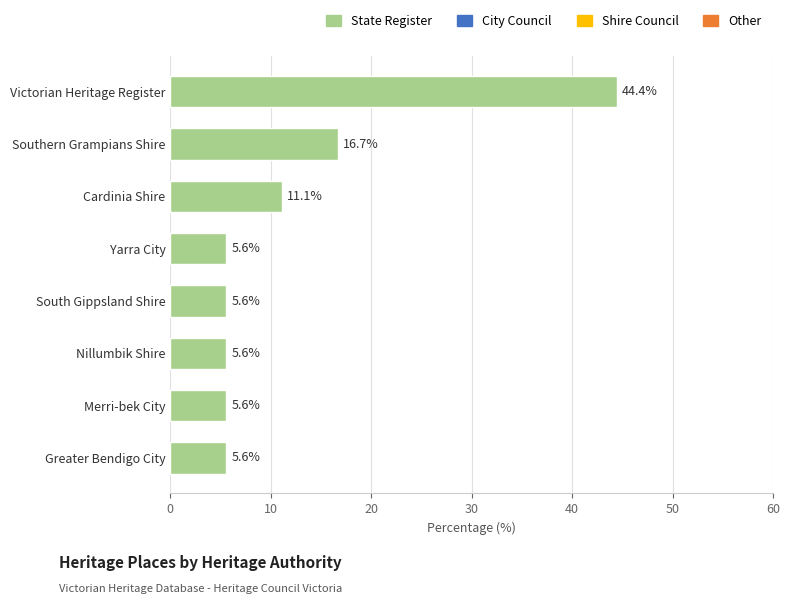

True or false: the data shows 16.7 at Southern Grampians Shire.

True